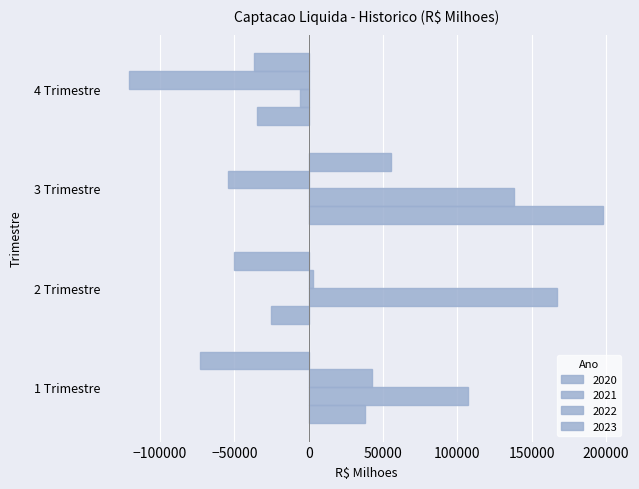

How many negative values does the 2021 series have?

1